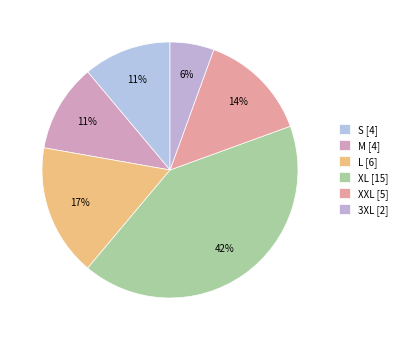

Count the number of slices in the pie.

6